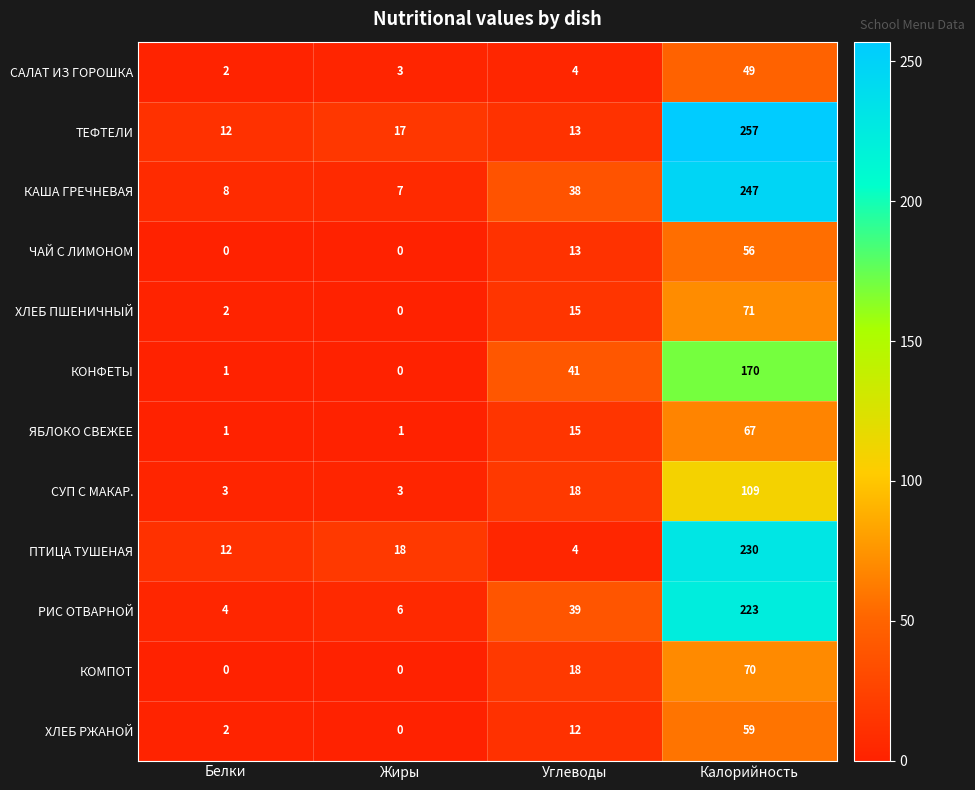

At which label does ПТИЦА ТУШЕНАЯ reach its minimum?

Углеводы